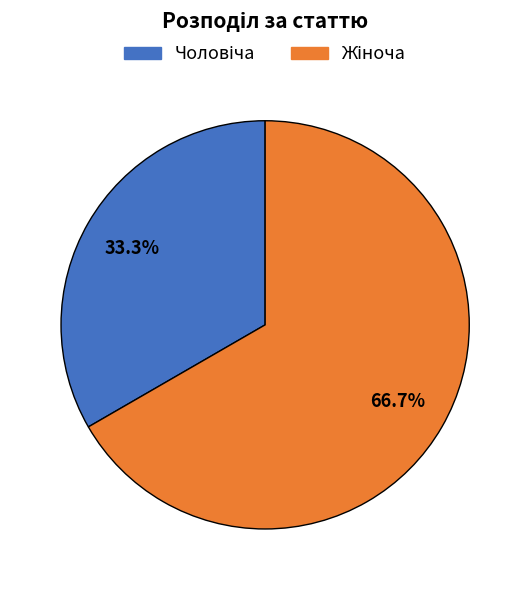

Is there any slice that represents more than half of the pie?

Yes